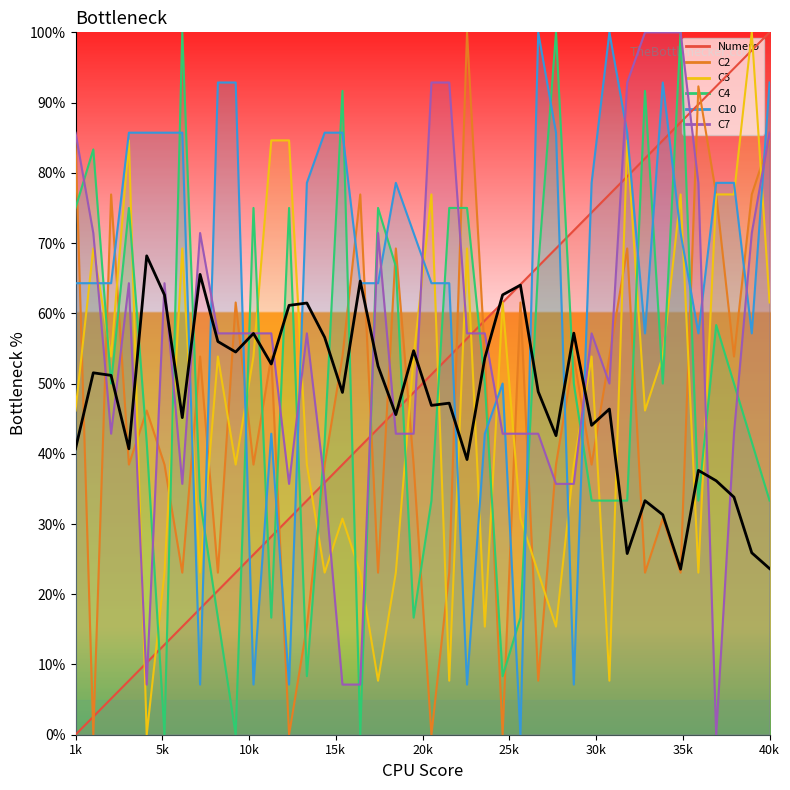

Reading left to right, what are all the values shown in this chart?

Numero: 0.0	2.6	5.1	7.7	10.3	12.8	15.4	17.9	20.5	23.1	25.6	28.2	30.8	33.3	35.9	38.5	41.0	43.6	46.2	48.7	51.3	53.8	56.4	59.0	61.5	64.1	66.7	69.2	71.8	74.4	76.9	79.5	82.1	84.6	87.2	89.7	92.3	94.9	97.4	100.0
C2: 84.6	0.0	76.9	38.5	46.2	38.5	23.1	53.8	23.1	61.5	38.5	53.8	0.0	15.4	38.5	53.8	76.9	23.1	69.2	38.5	0.0	23.1	100.0	53.8	0.0	61.5	7.7	38.5	53.8	38.5	53.8	69.2	23.1	30.8	23.1	92.3	76.9	53.8	76.9	84.6
C3: 46.2	69.2	53.8	84.6	0.0	23.1	69.2	23.1	53.8	38.5	53.8	84.6	84.6	38.5	23.1	30.8	23.1	7.7	23.1	53.8	76.9	7.7	69.2	15.4	61.5	30.8	23.1	15.4	38.5	53.8	7.7	84.6	46.2	53.8	76.9	23.1	76.9	76.9	100.0	61.5
C4: 75.0	83.3	50.0	75.0	41.7	0.0	100.0	33.3	16.7	0.0	75.0	16.7	75.0	8.3	41.7	91.7	0.0	75.0	66.7	16.7	33.3	75.0	75.0	50.0	8.3	16.7	66.7	100.0	50.0	33.3	33.3	33.3	91.7	50.0	100.0	33.3	58.3	50.0	41.7	33.3
C10: 64.3	64.3	64.3	85.7	85.7	85.7	85.7	7.1	92.9	92.9	7.1	42.9	7.1	78.6	85.7	85.7	64.3	64.3	78.6	71.4	64.3	64.3	7.1	42.9	50.0	0.0	100.0	85.7	7.1	78.6	100.0	85.7	57.1	92.9	71.4	57.1	78.6	78.6	57.1	92.9
C7: 85.7	71.4	42.9	64.3	7.1	64.3	35.7	71.4	57.1	57.1	57.1	57.1	35.7	57.1	35.7	7.1	7.1	71.4	42.9	42.9	92.9	92.9	57.1	57.1	42.9	42.9	42.9	35.7	35.7	57.1	50.0	92.9	100.0	100.0	100.0	78.6	0.0	42.9	71.4	85.7